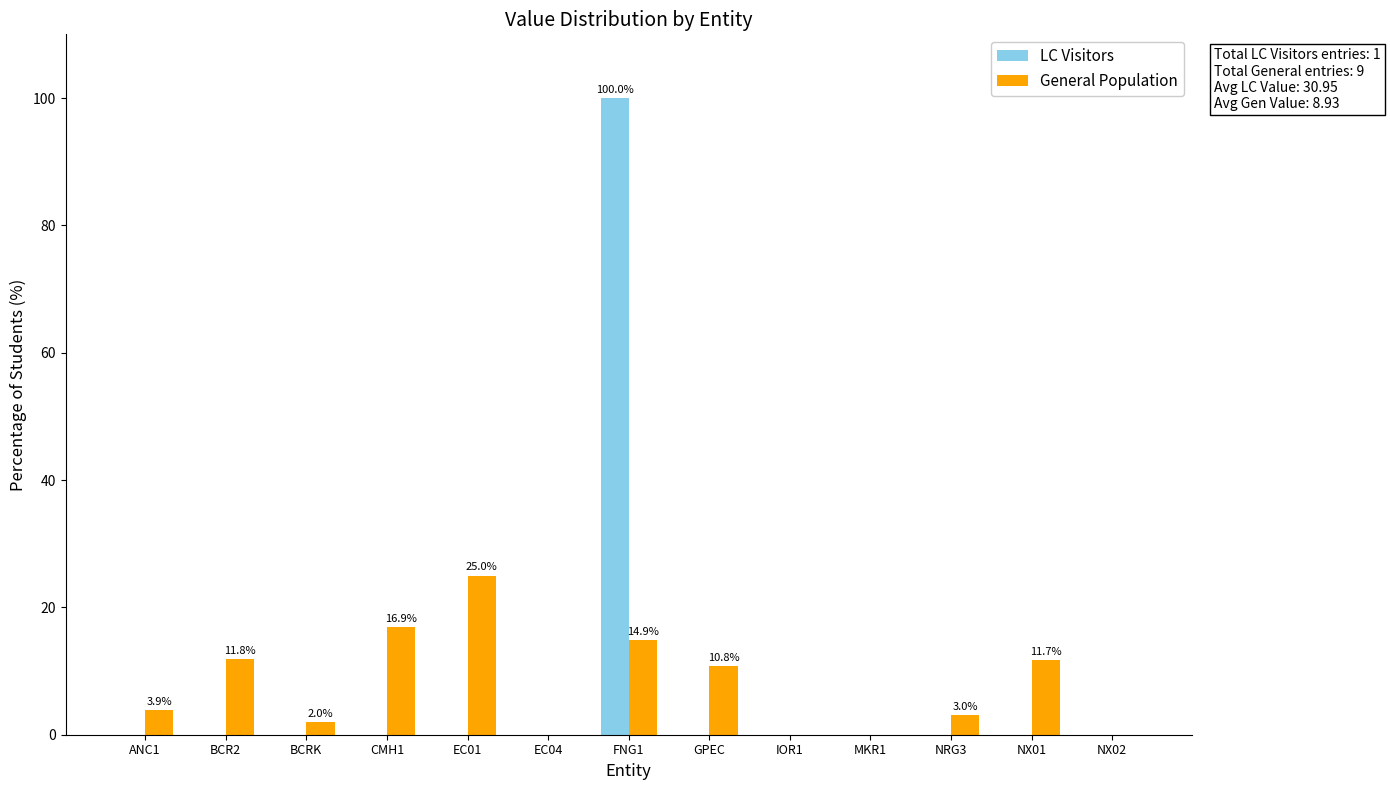

Is the value of LC Visitors at NRG3 greater than the value of General Population at NX01?

No